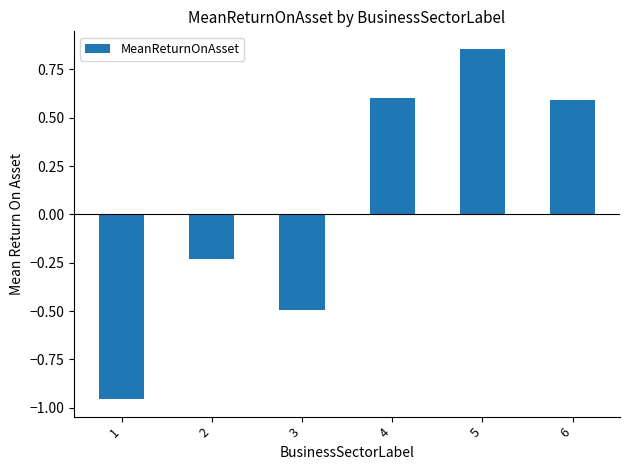

What is the change in value from 3 to 6?

+1.1